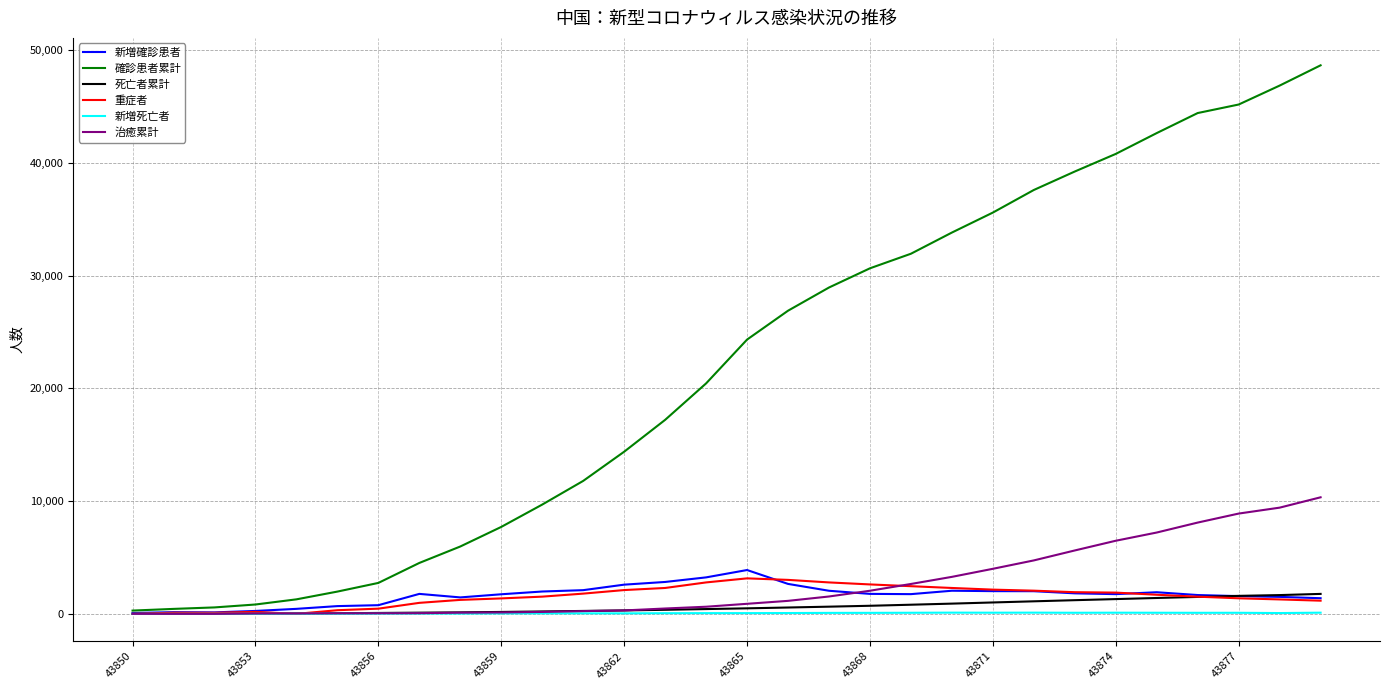

Which series has the widest spread of values?

確診患者累計